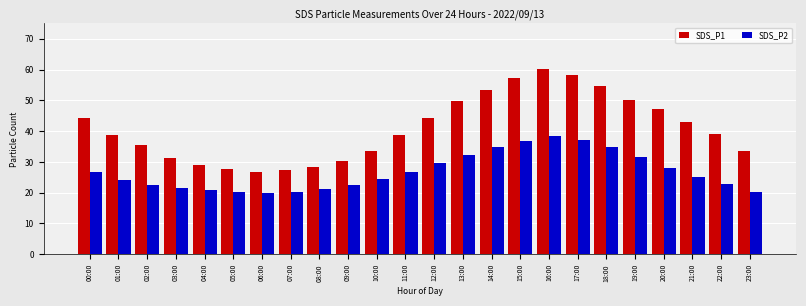

Between 17:00 and 21:00, which series saw the biggest shift?

SDS_P1